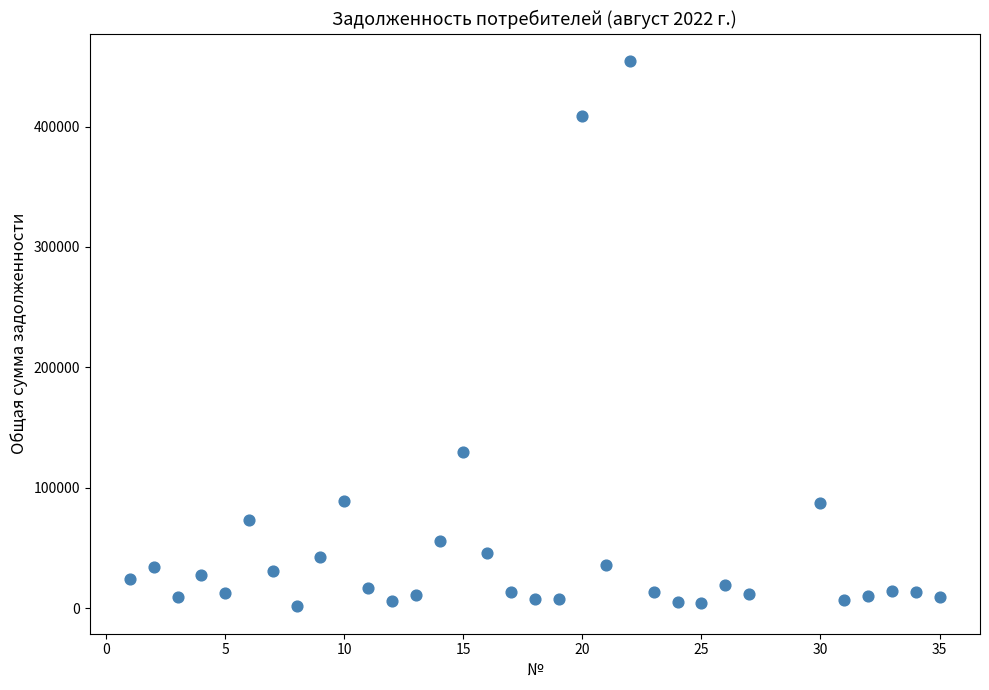

What Y value in the scatter plot is closest to 228060?

129860.1